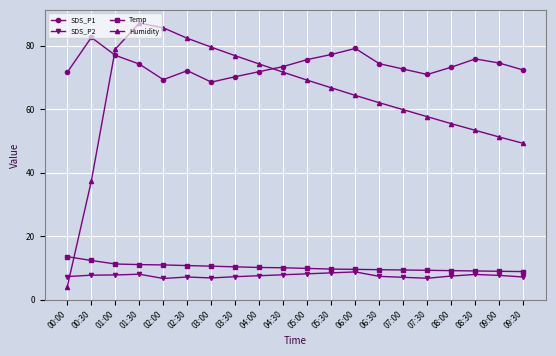

Between 02:30 and 08:00, which series saw the biggest shift?

Humidity